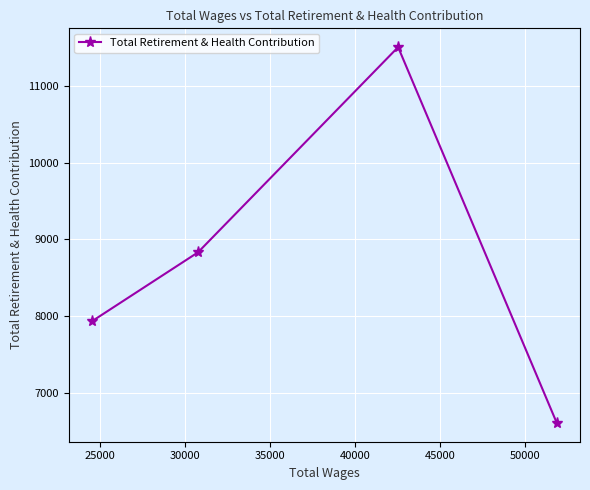

What is the greatest value displayed?

11501